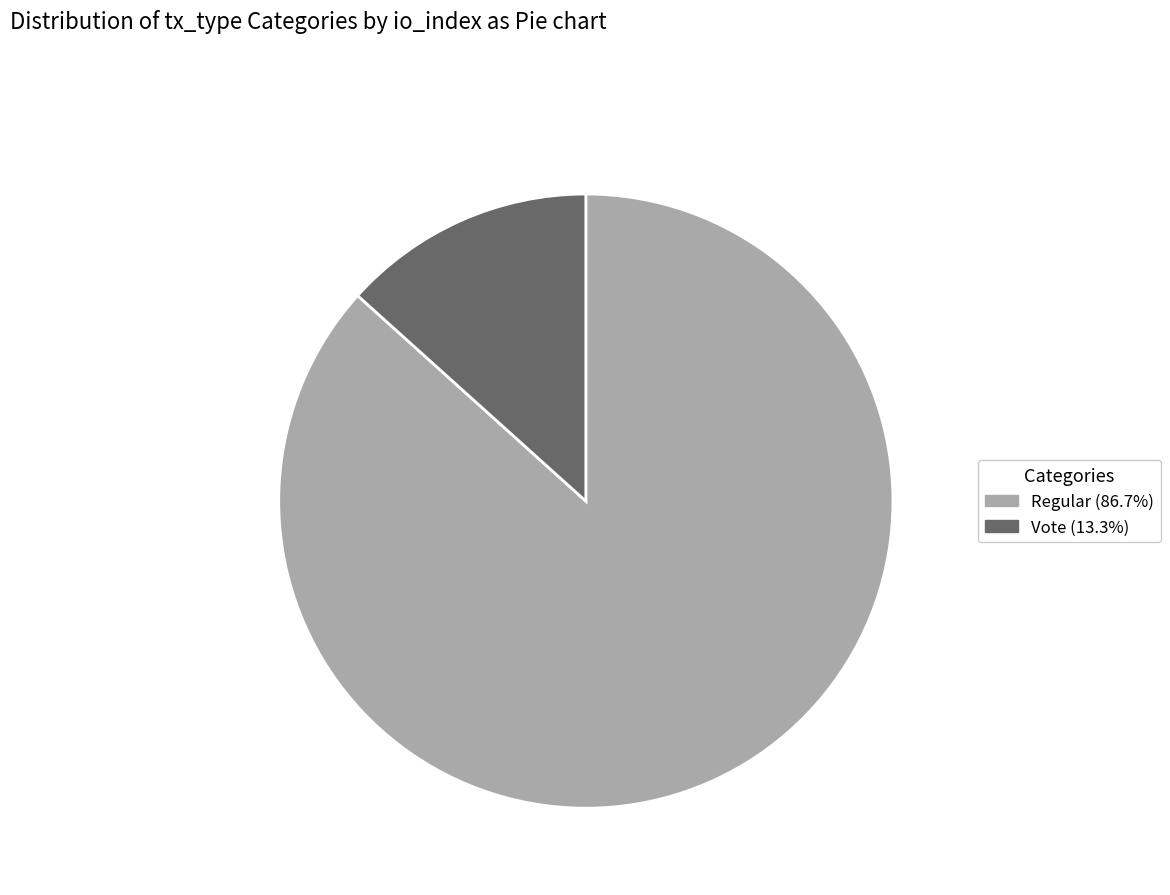

Is there any slice that represents more than half of the pie?

Yes